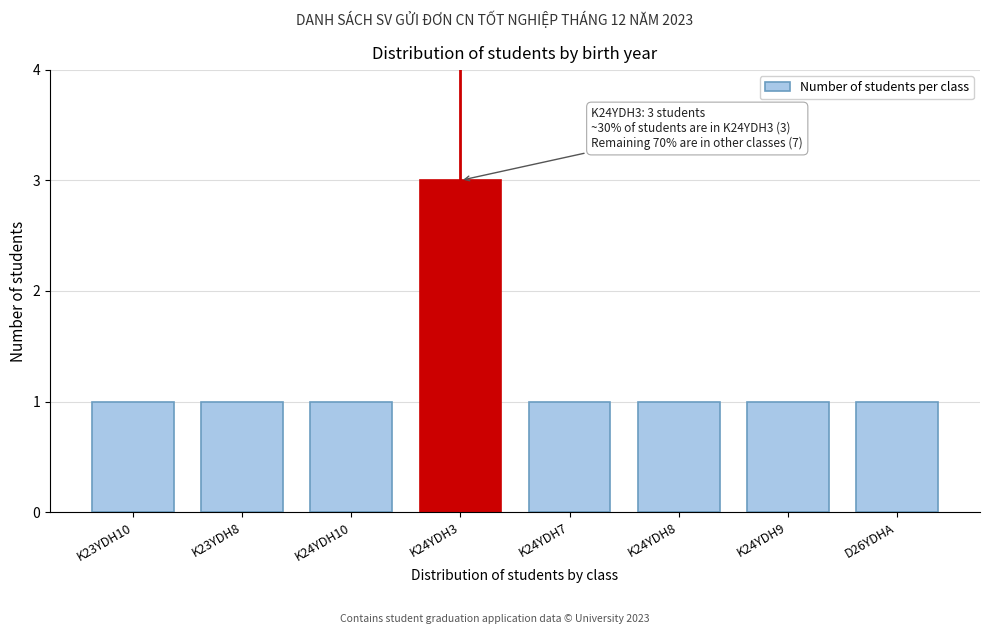

Reading left to right, extract all data points from this chart.

1	1	1	3	1	1	1	1